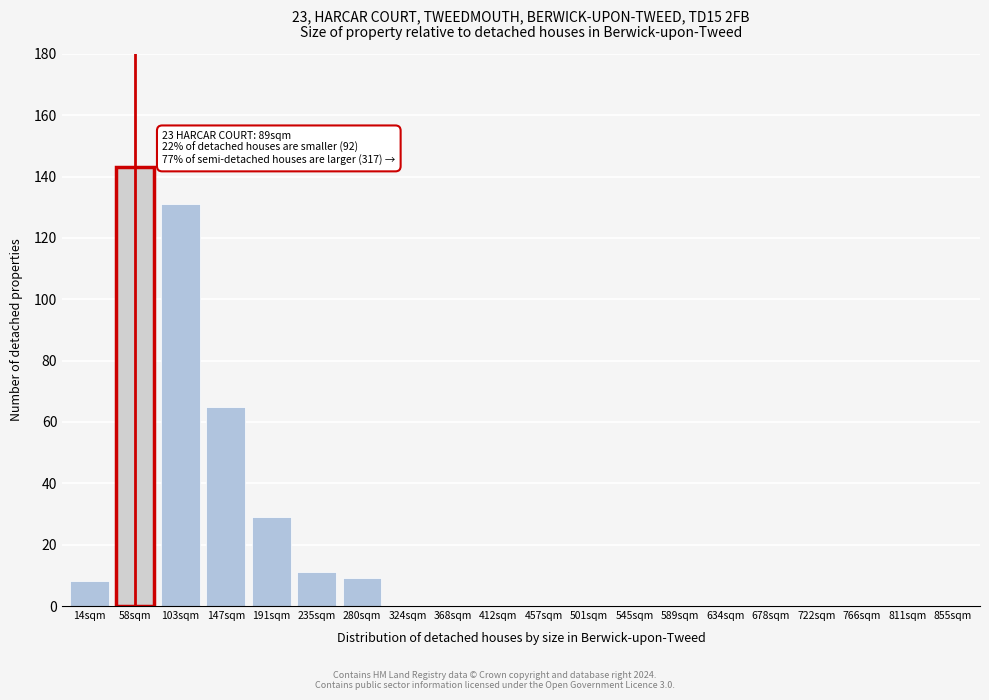

Reading left to right, transcribe all the data shown in this chart.

14sqm=8	58sqm=143	103sqm=131	147sqm=65	191sqm=29	235sqm=11	280sqm=9	324sqm=0	368sqm=0	412sqm=0	457sqm=0	501sqm=0	545sqm=0	589sqm=0	634sqm=0	678sqm=0	722sqm=0	766sqm=0	811sqm=0	855sqm=0